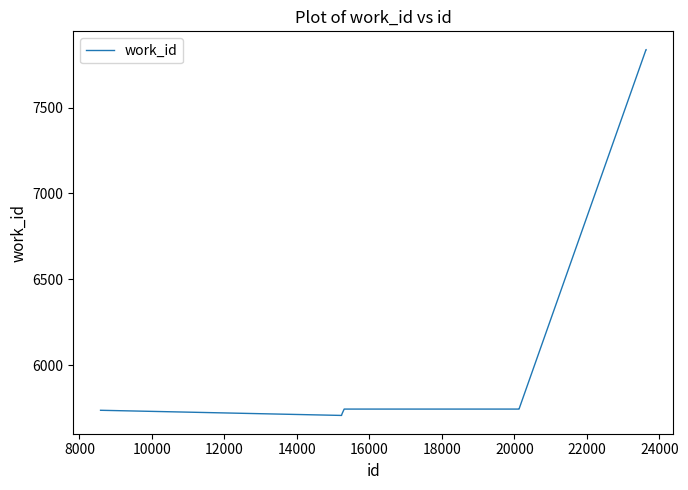

What is the maximum value shown in the chart?

7837